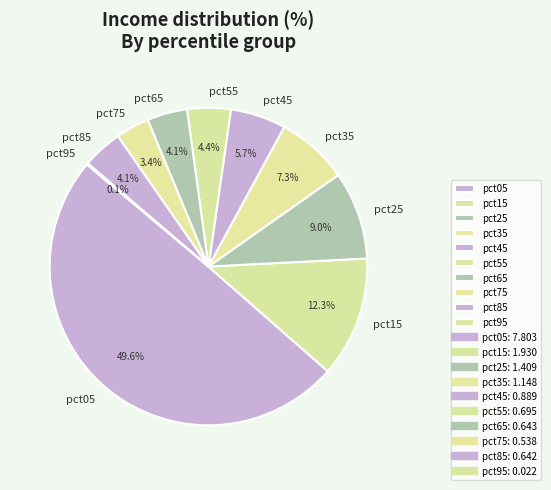

To the nearest percent, what is the difference between the largest and smallest slice percentages?

50%